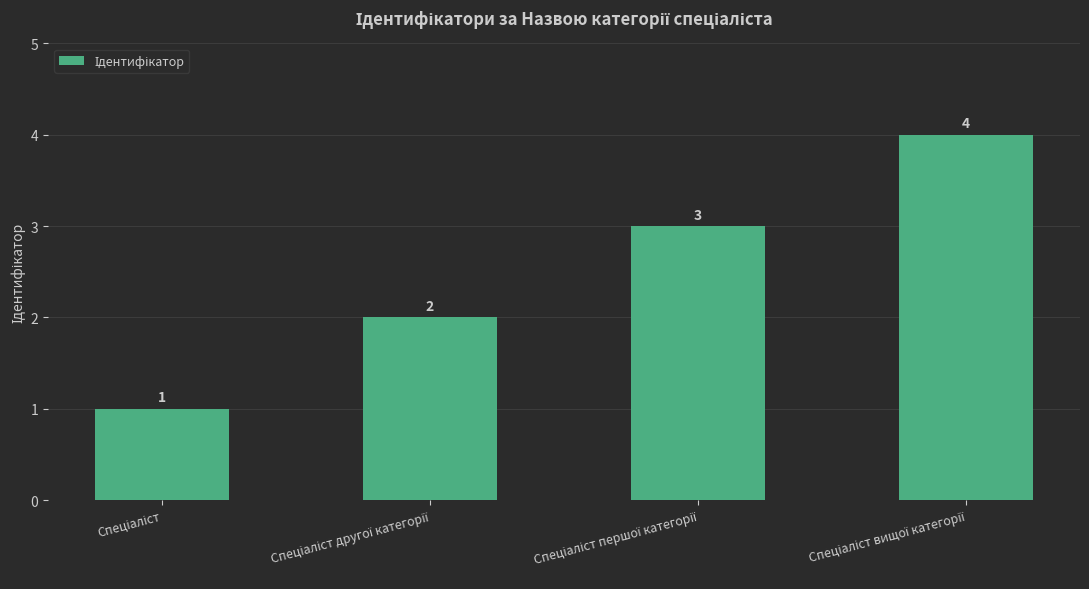

How many data points does each series have?

4